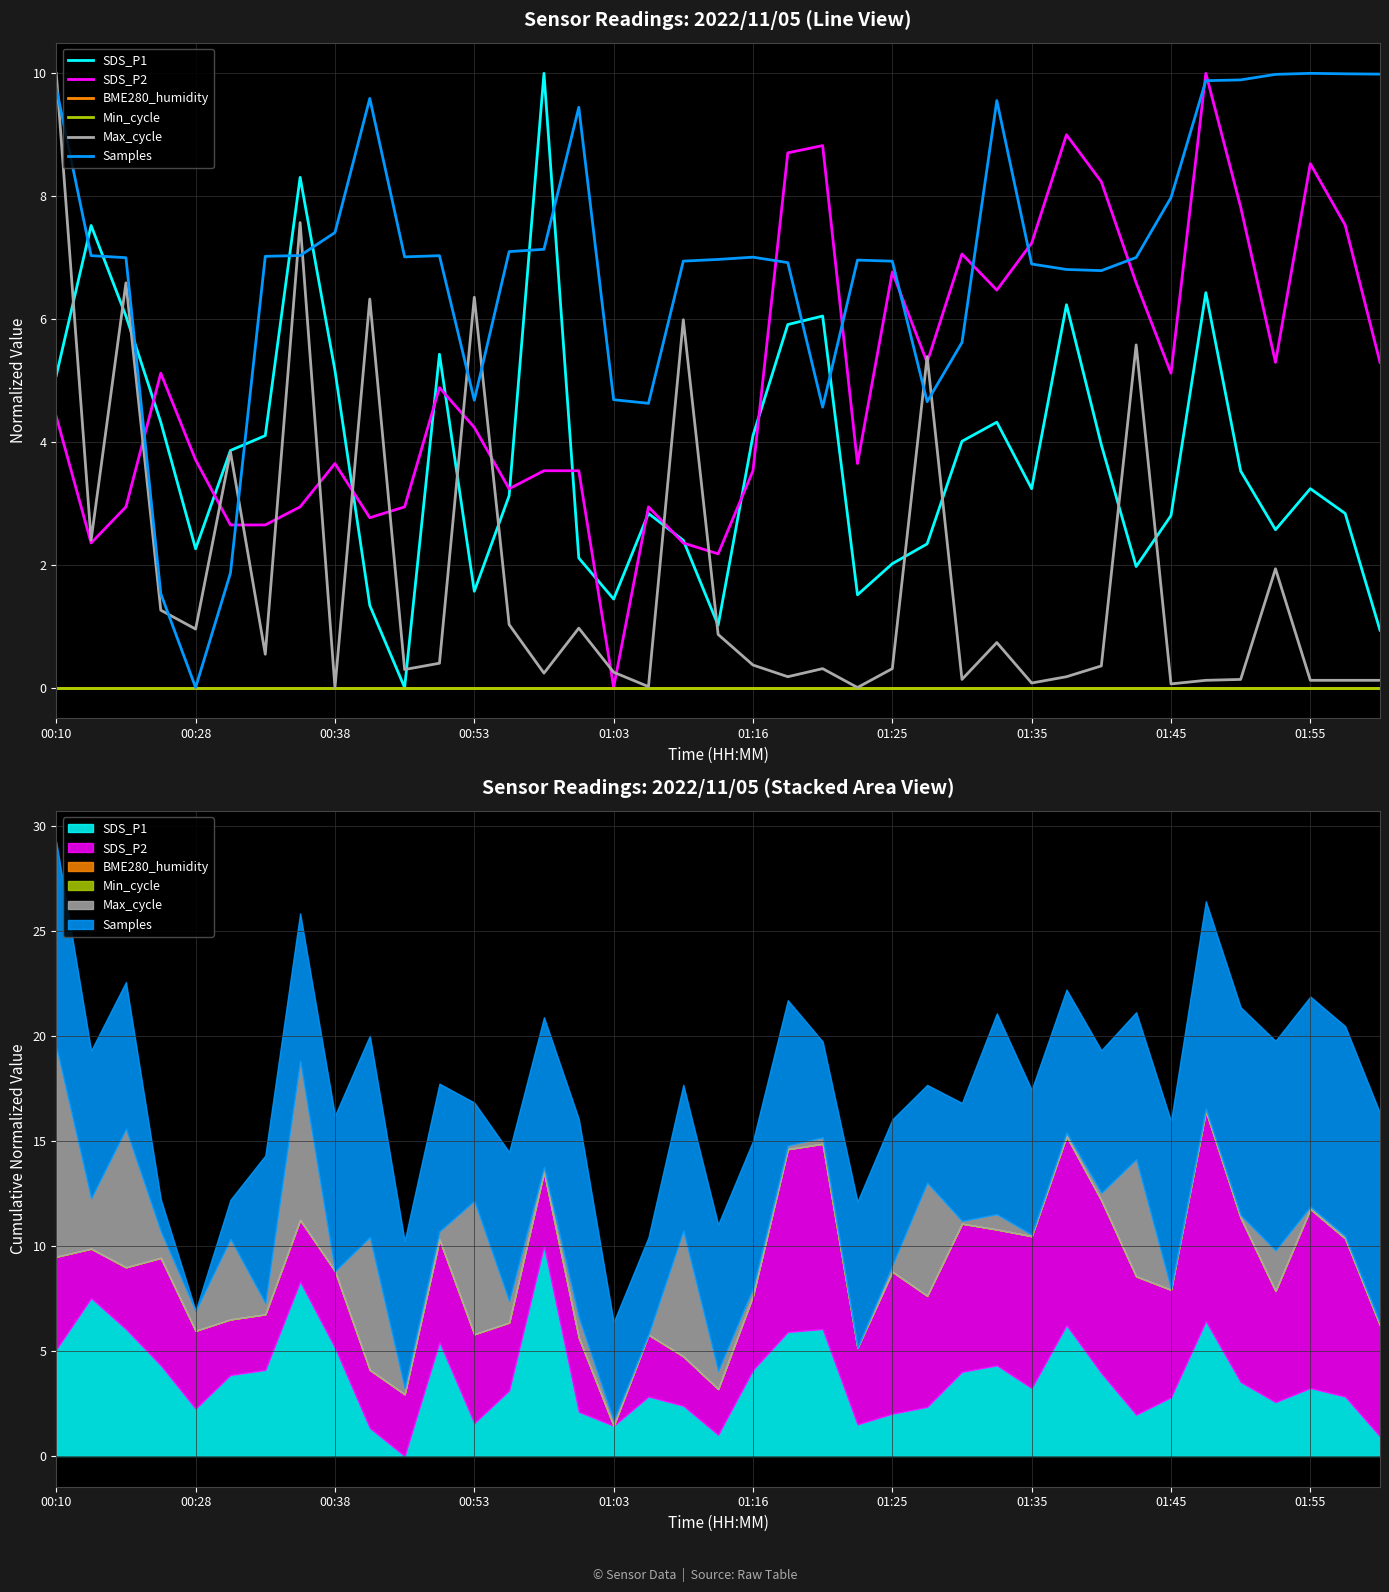

How many series are shown in this chart?

6